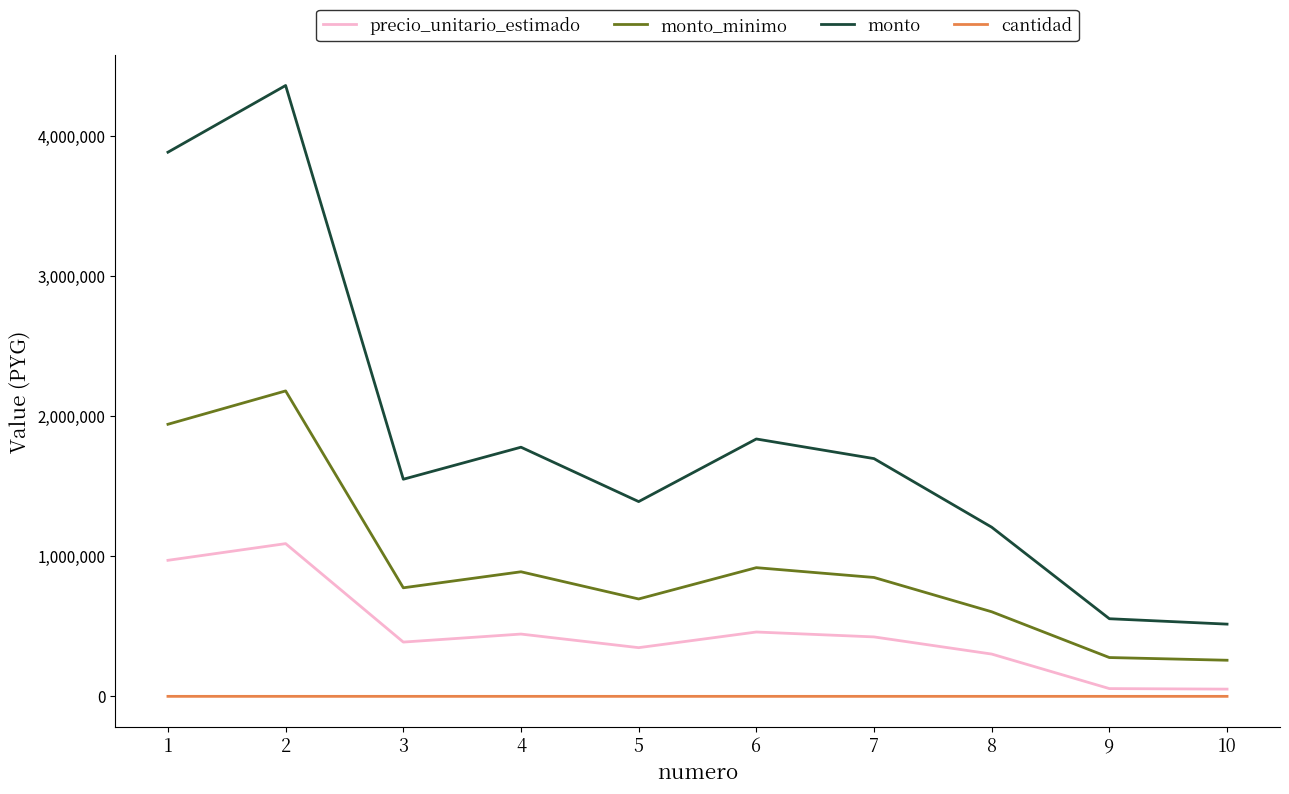

At 3, list the series in order from smallest to largest.

cantidad, precio_unitario_estimado, monto_minimo, monto